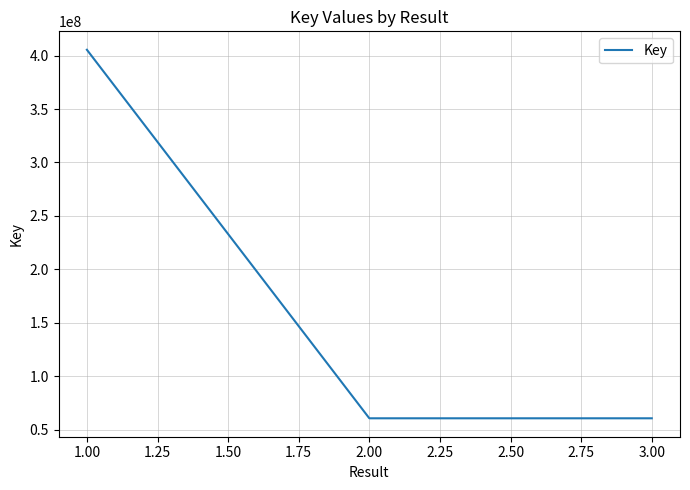

At which category does the chart reach its peak across all series?

1.00